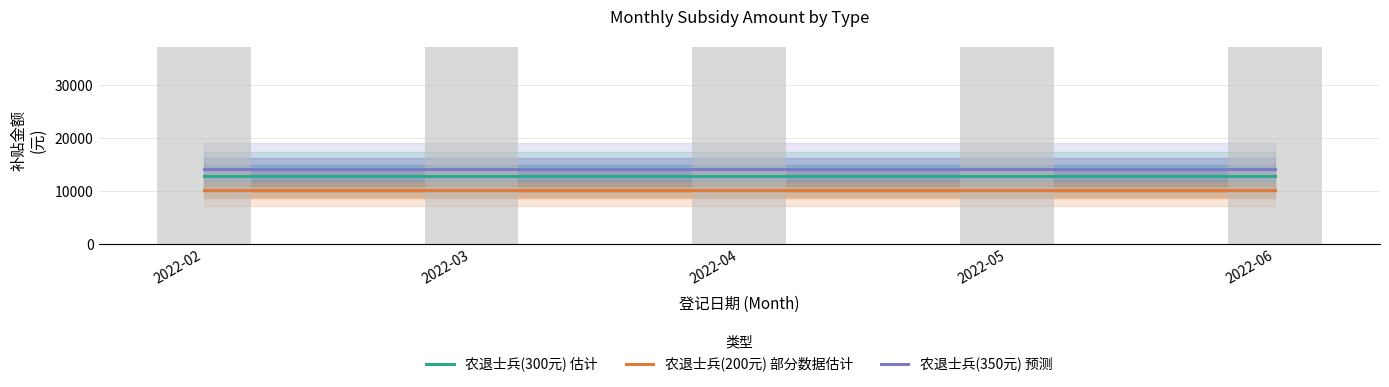

What is the value of the 农退士兵(300元) 估计 bar at the 4th from the left?

12900